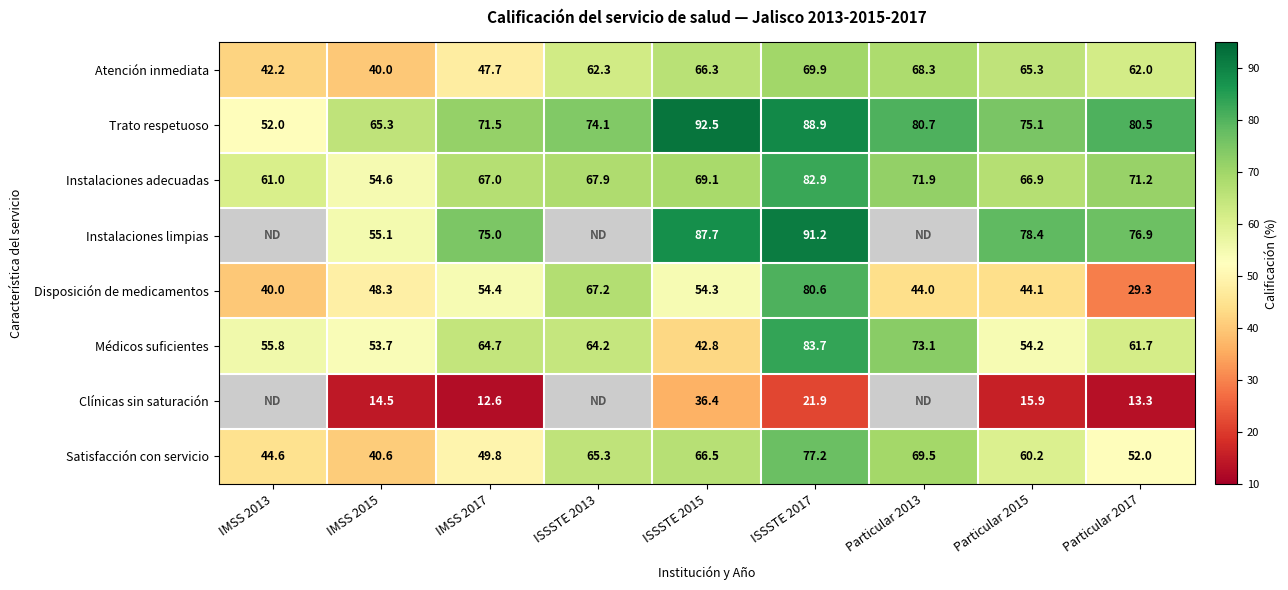

Where is Disposición de medicamentos nearest to the value 54?

ISSSTE 2015